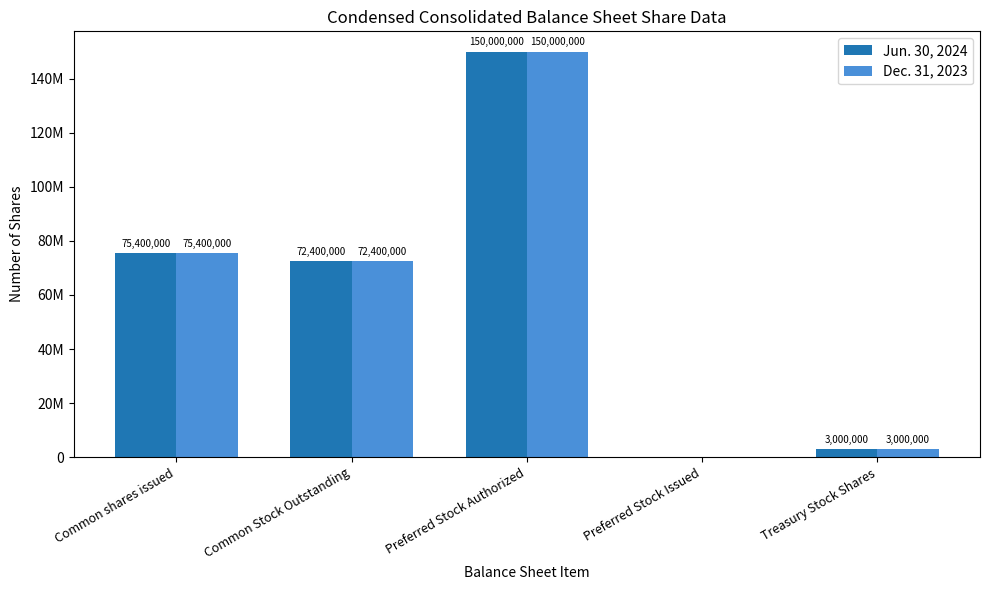

Rank the series by their maximum value, from highest to lowest.

Jun. 30, 2024, Dec. 31, 2023